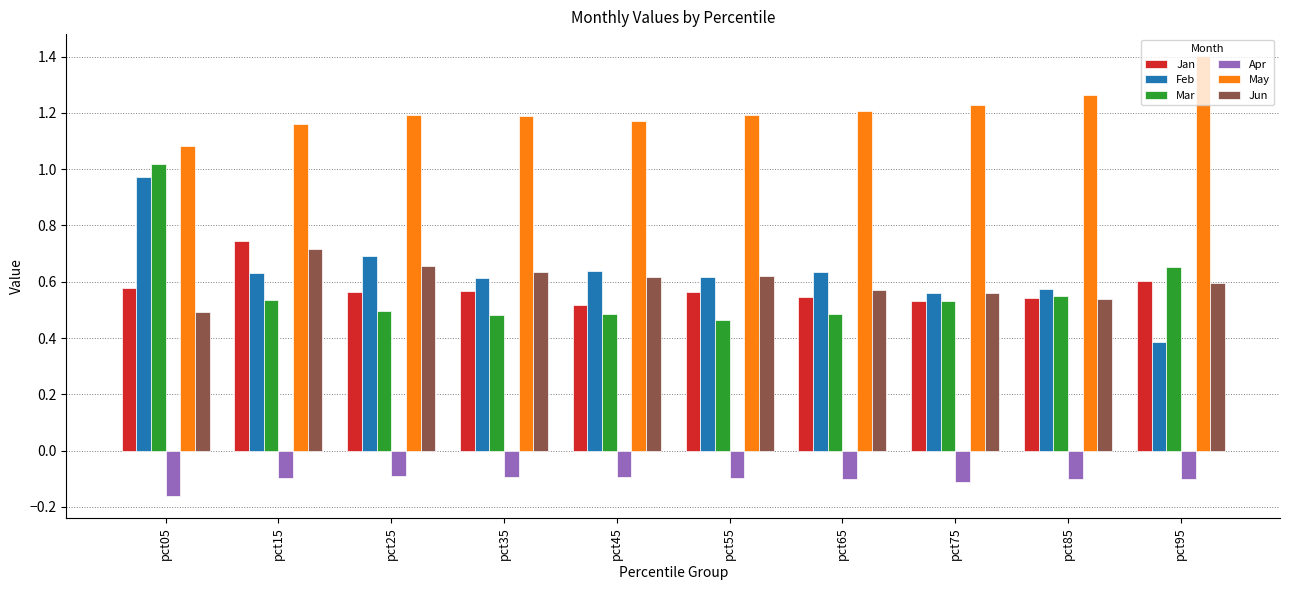

Is it true that Jun equals 0.9 at pct25?

False